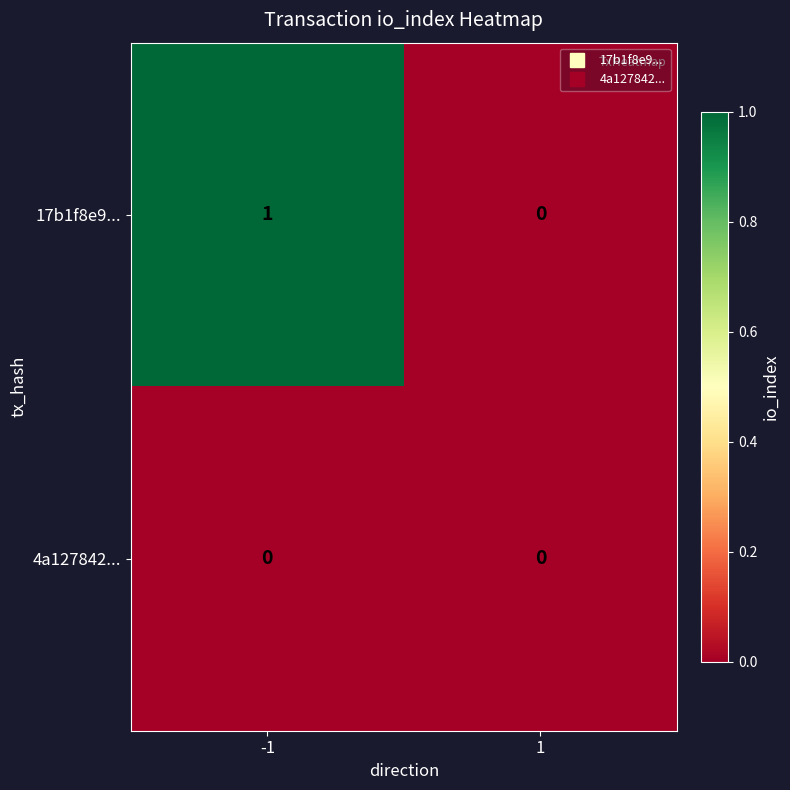

Is it true that 4a127842... equals 0 at 1?

True